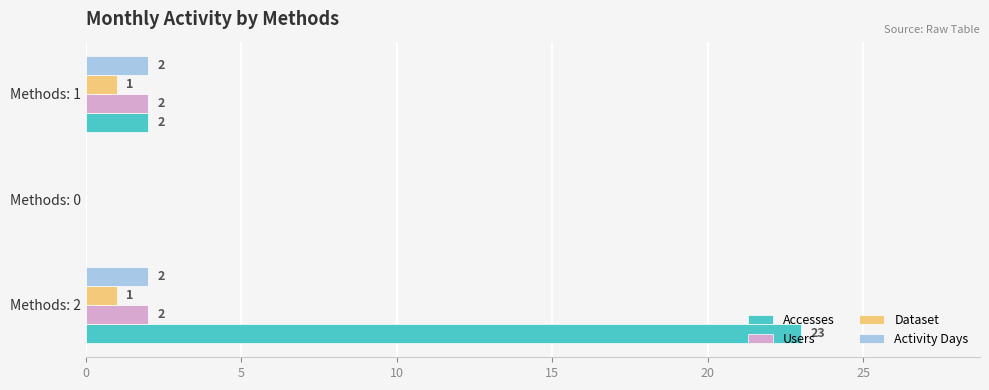

True or false: Dataset has a value of 0 at Methods: 2.

False